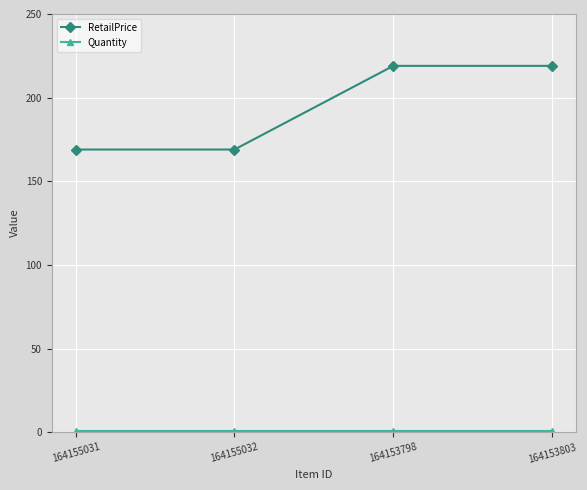

At how many categories does at least one series exceed 54?

4